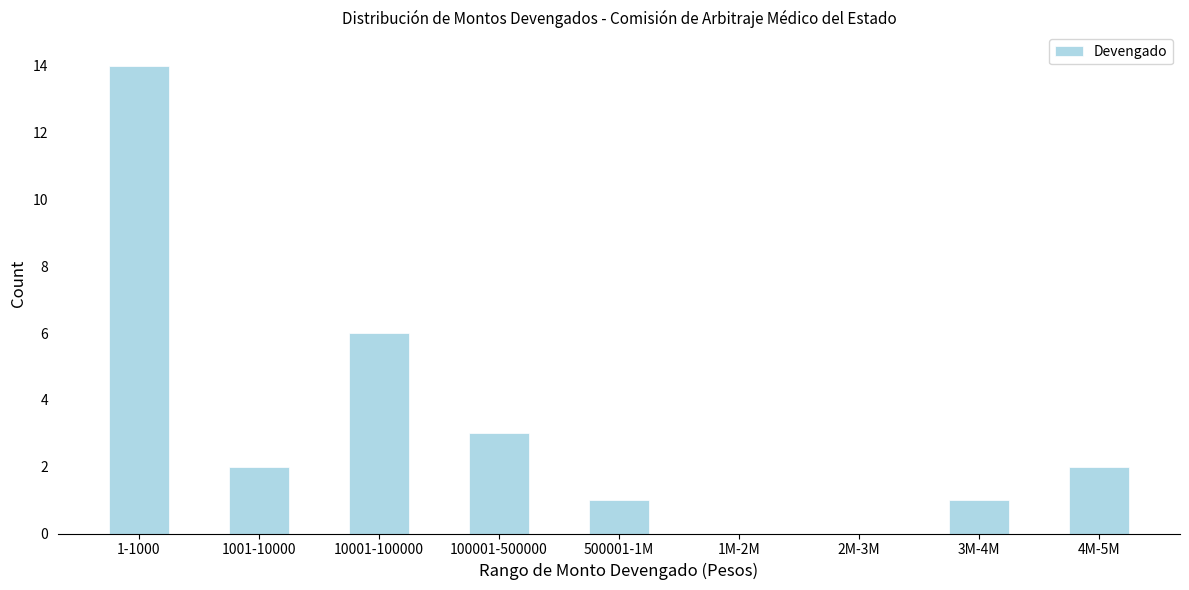

Reading left to right, list all the values displayed in this chart.

1-1000=14	1001-10000=2	10001-100000=6	100001-500000=3	500001-1M=1	1M-2M=0	2M-3M=0	3M-4M=1	4M-5M=2